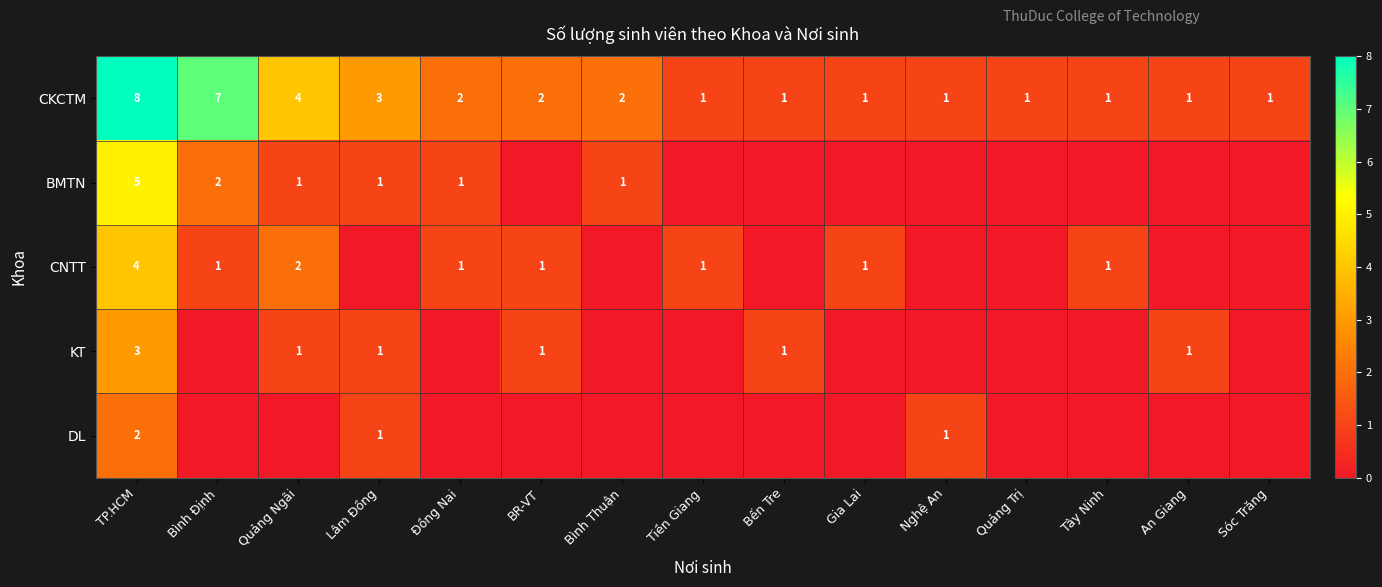

Is the value of KT at Lâm Đồng greater than the value of CNTT at Quảng Ngãi?

No